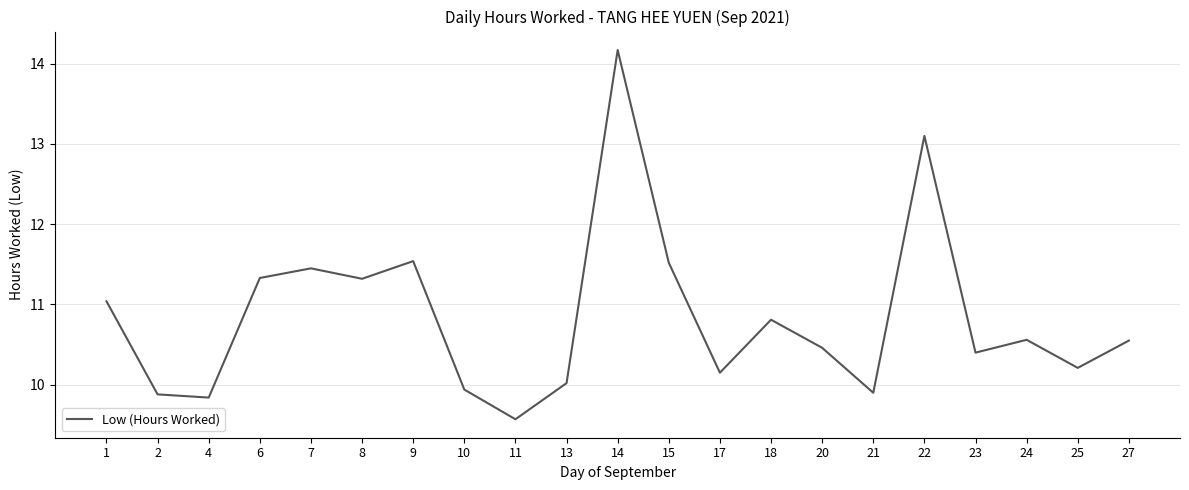

What is the difference between the maximum and minimum values?

4.6